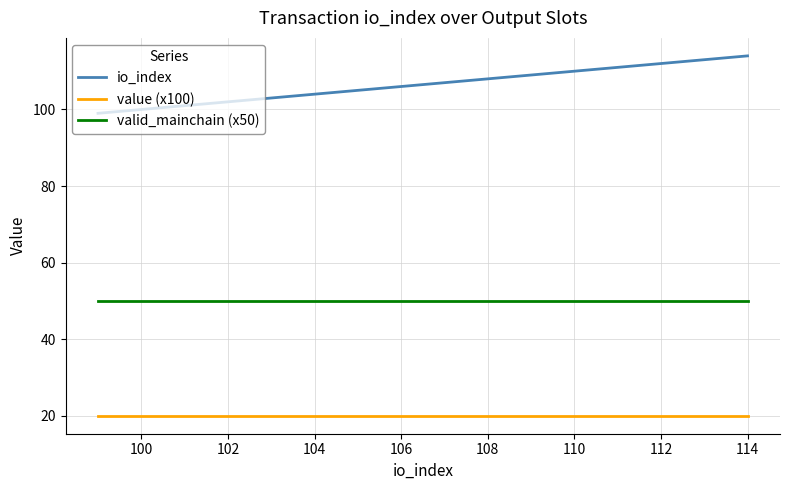

Which series has the largest total across all categories?

io_index